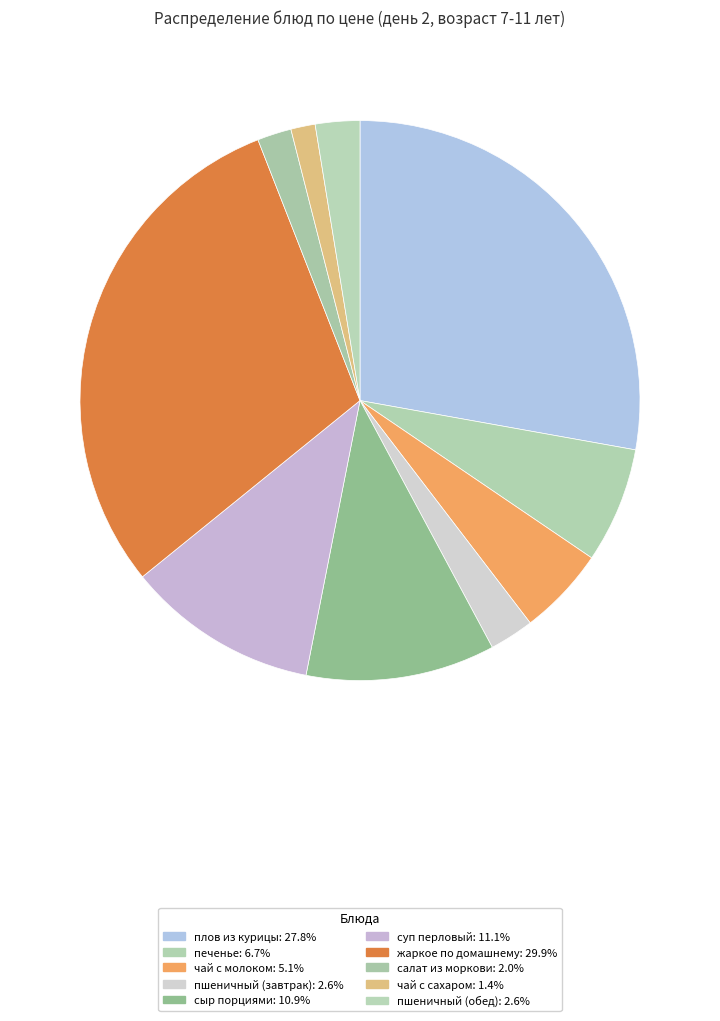

To the nearest percent, what portion does пшеничный (завтрак) represent?

3%